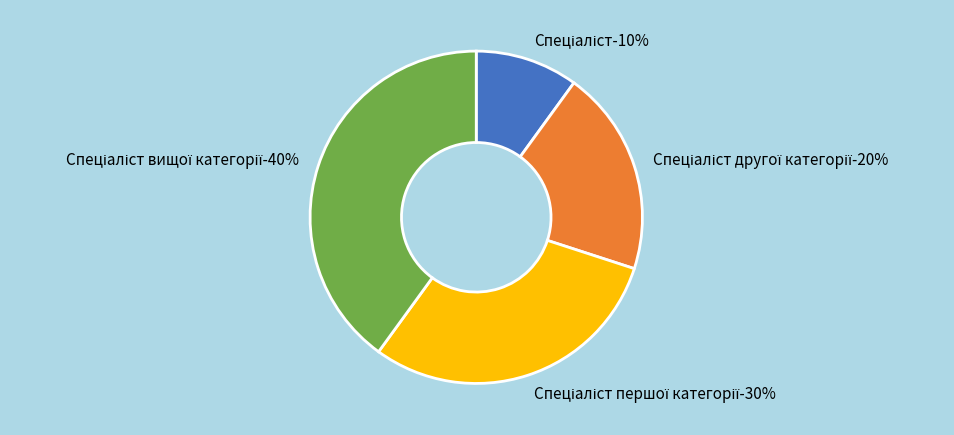

What percentage is NOT represented by Спеціаліст другої категорії?

80.0%